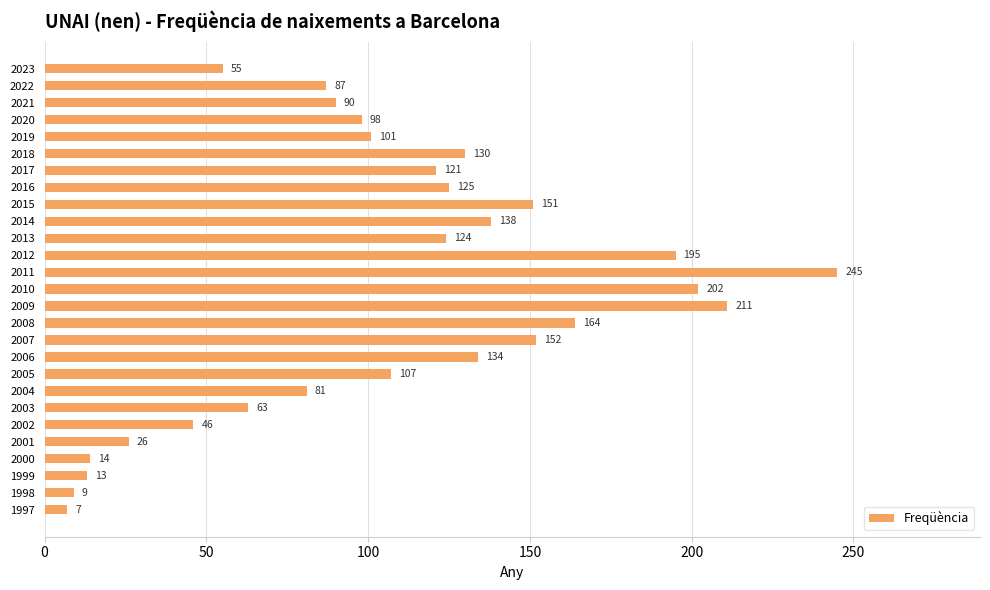

What is the value of the 22nd bar from the top?

46